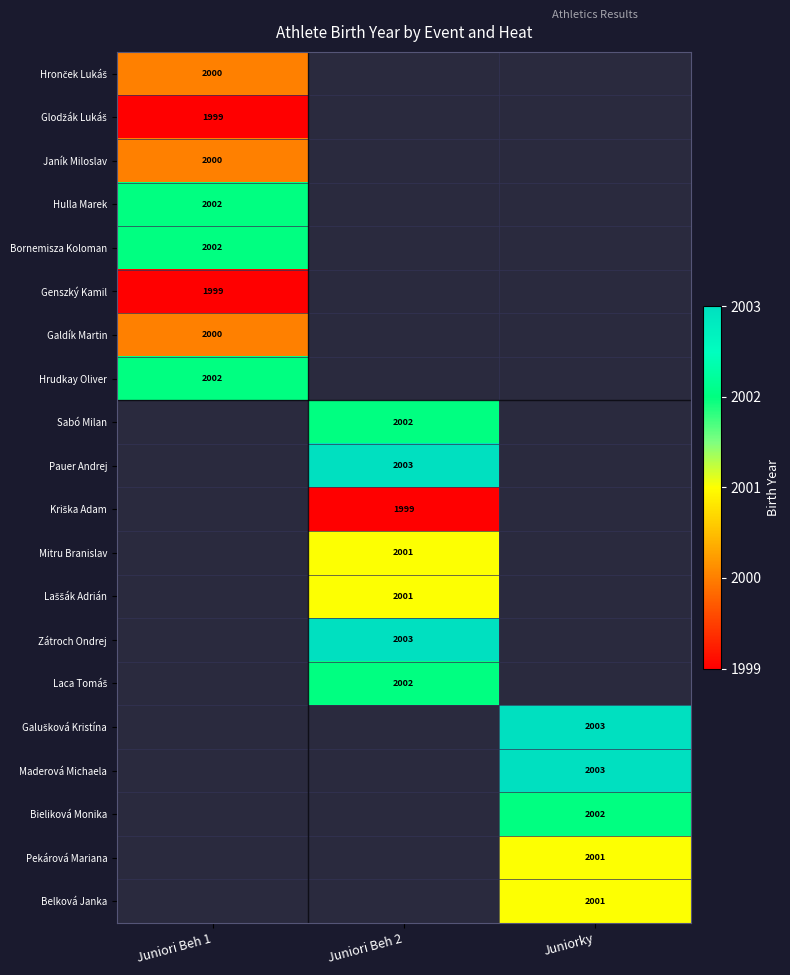

Is it true that Mitru Branislav equals 2001 at Juniori Beh 2?

True